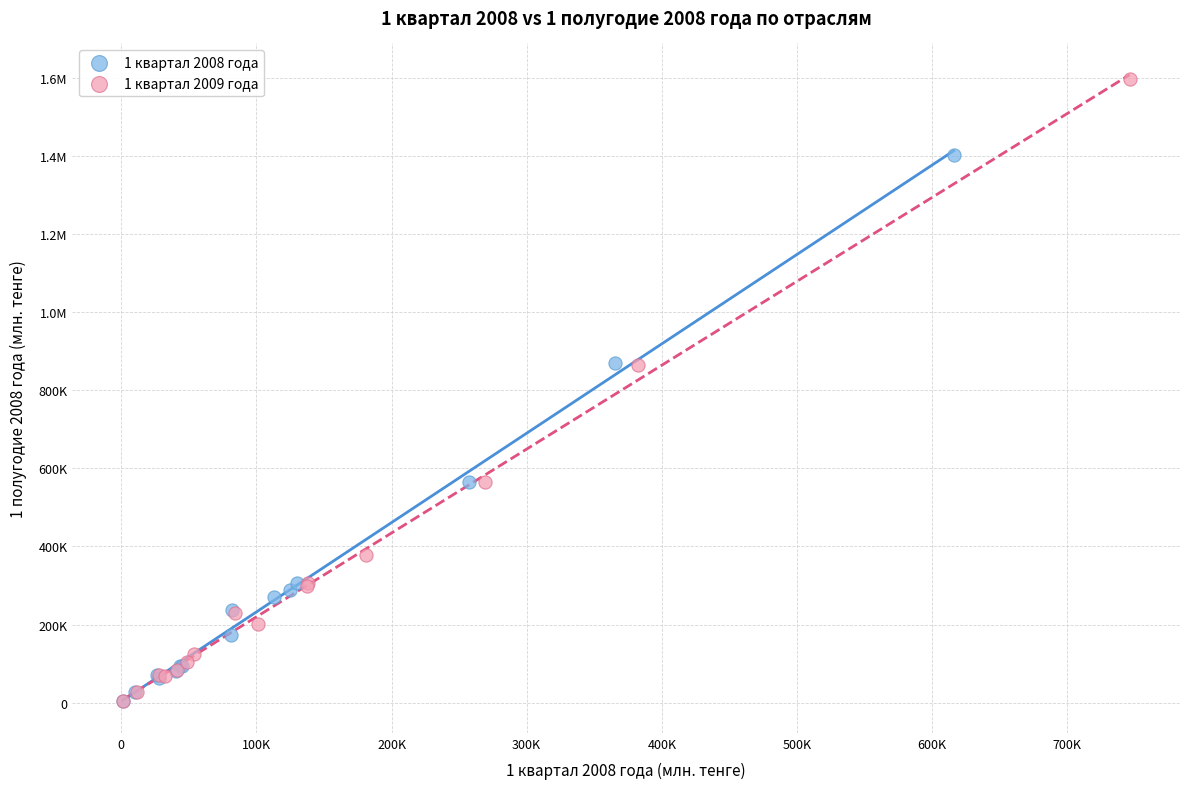

What are all the series names shown in the legend?

1 квартал 2008 года, 1 квартал 2009 года